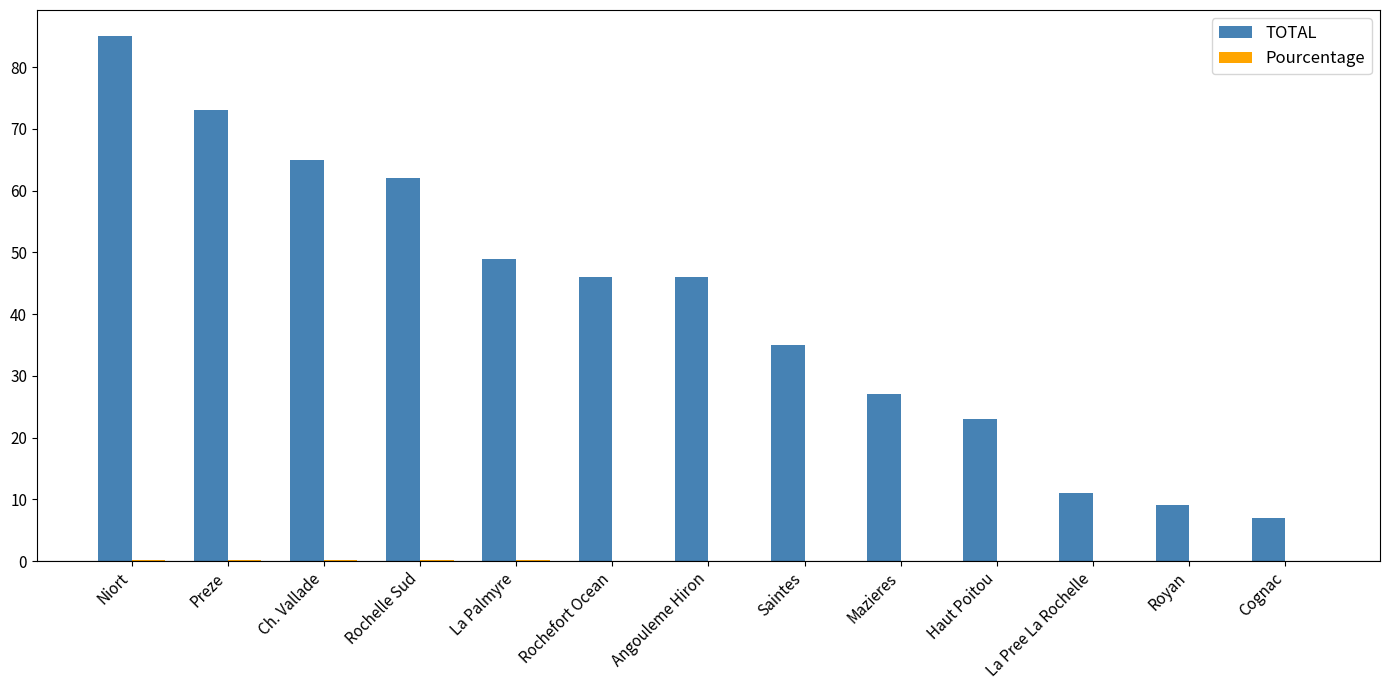

How many distinct data groups are displayed?

2